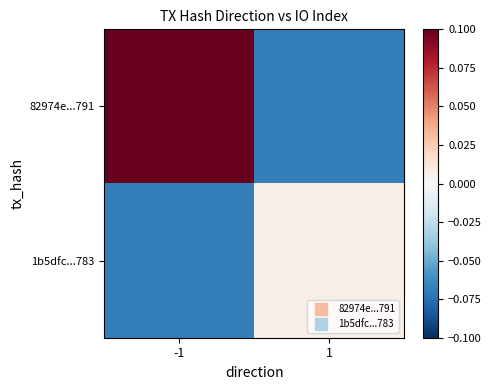

At which category does the chart reach its peak across all series?

-1